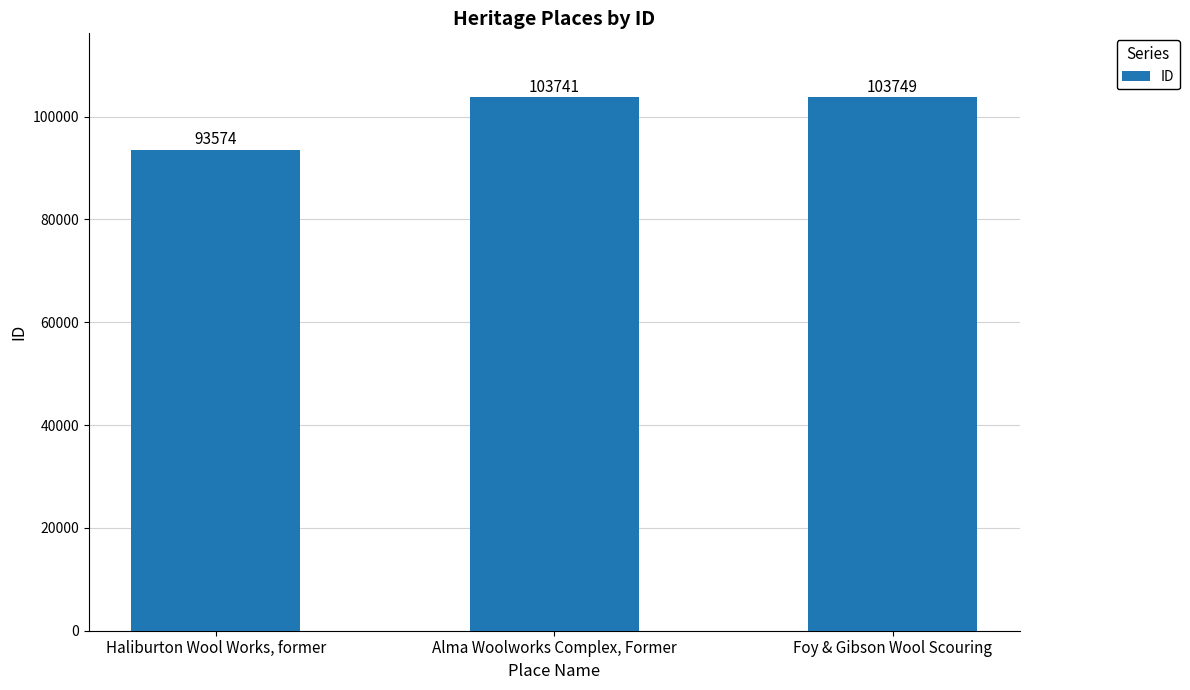

What position from the left is Alma Woolworks Complex, Former?

2